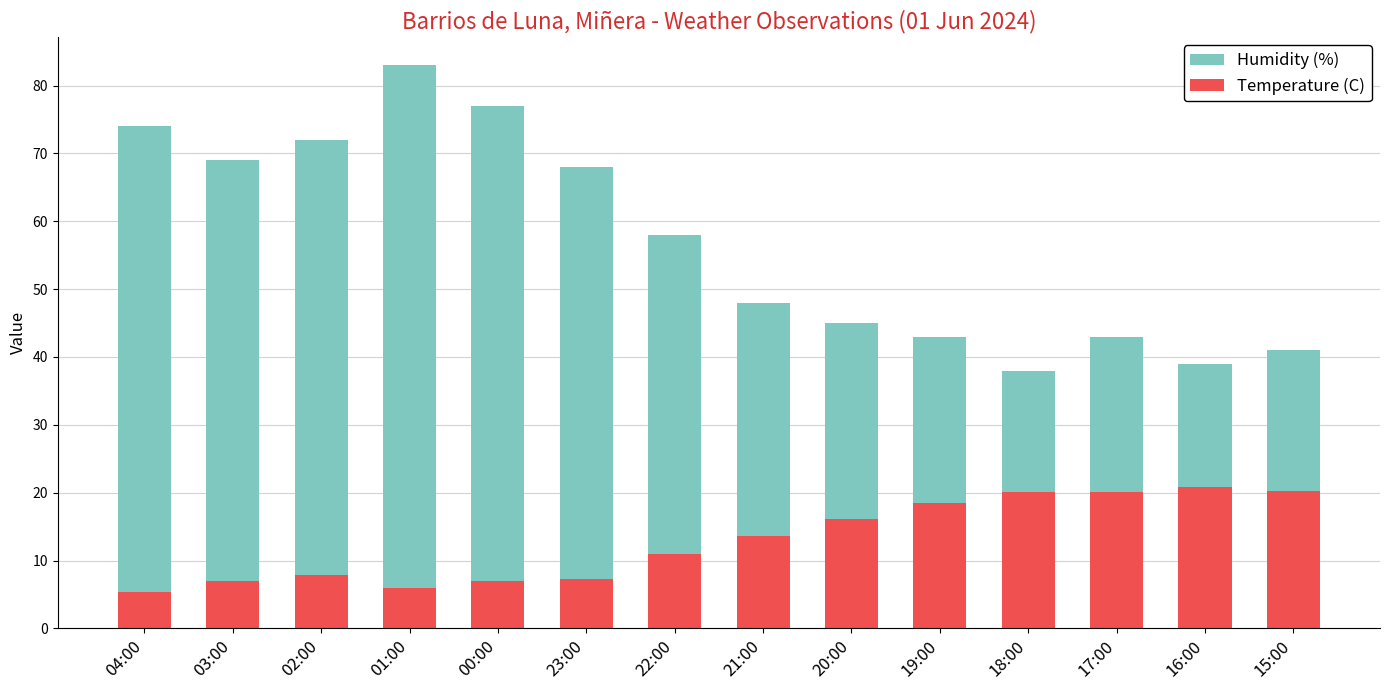

Does the chart contain any negative values?

No